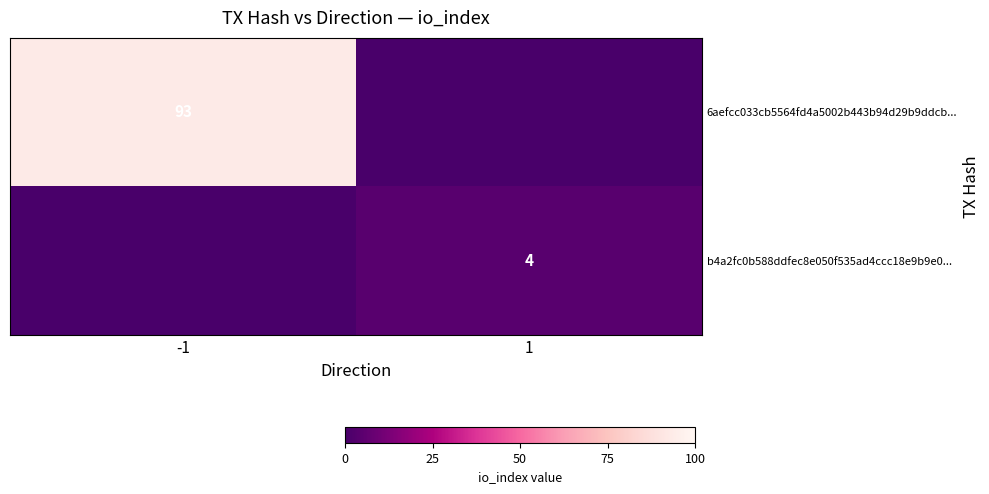

The b4a2fc0b588ddfec8e050f535ad4ccc18e9b9e0... series shows 4 at 1. True or false?

True